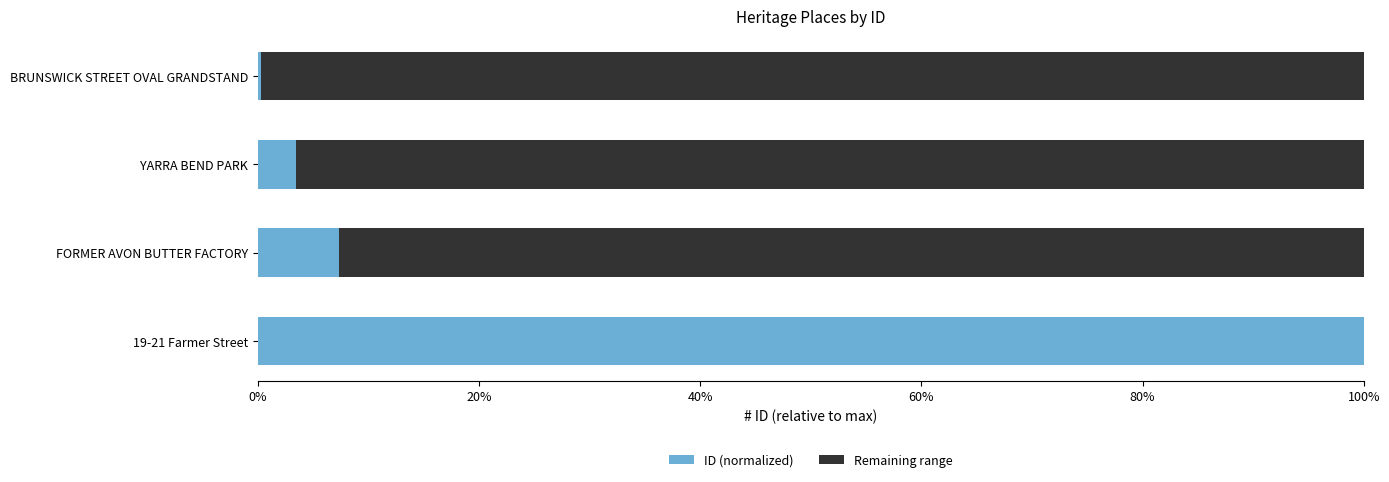

What is the difference between the maximum and second lowest values in the Remaining range series?

0.1